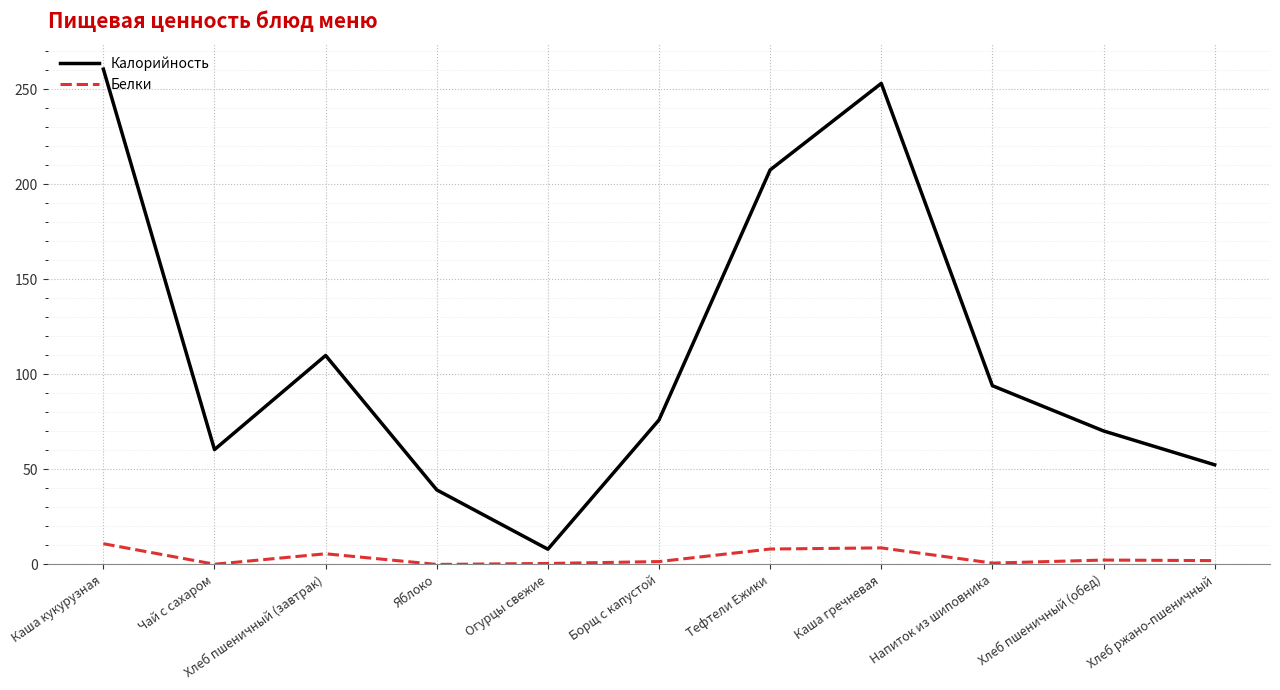

True or false: Белки and Калорийность cross at least once.

False